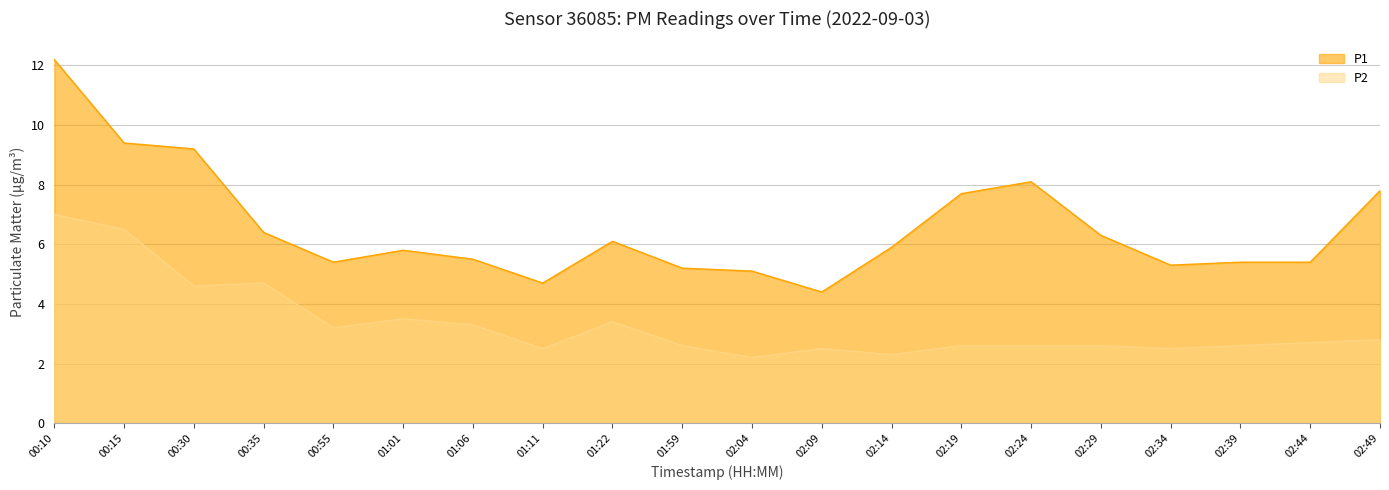

What is the greatest value displayed?

12.2